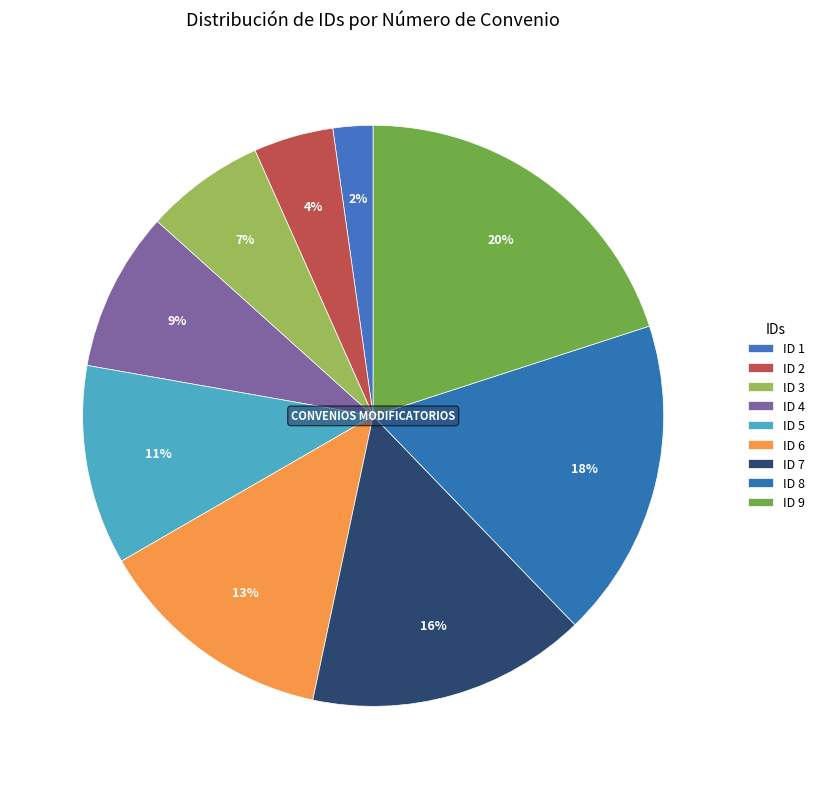

Which slice is the largest?

ID 9